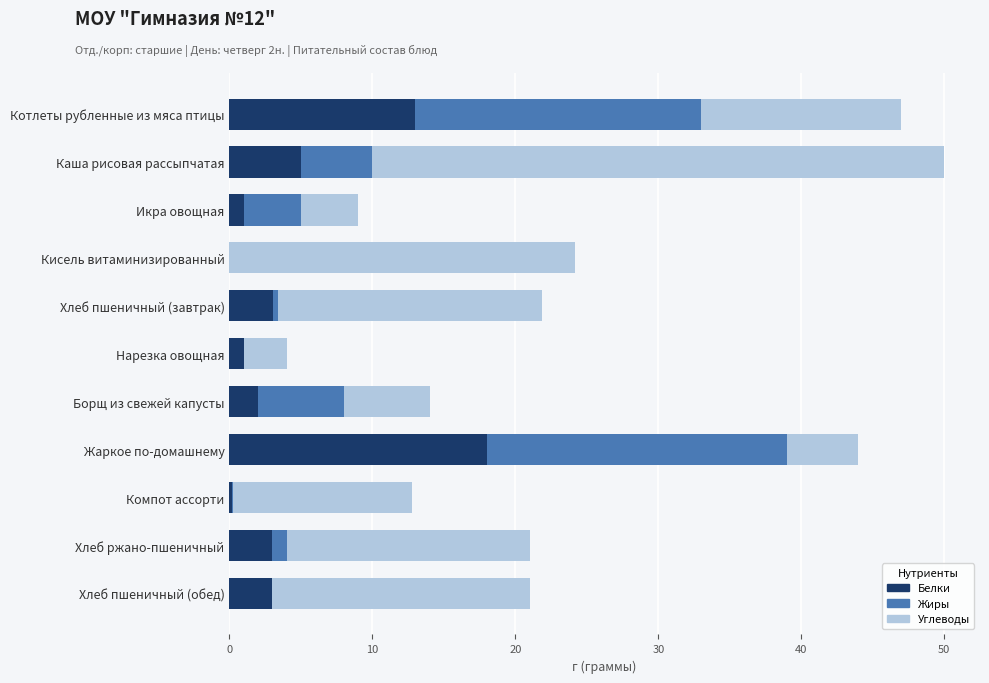

What is the total value across all series at Борщ из свежей капусты?

14.0